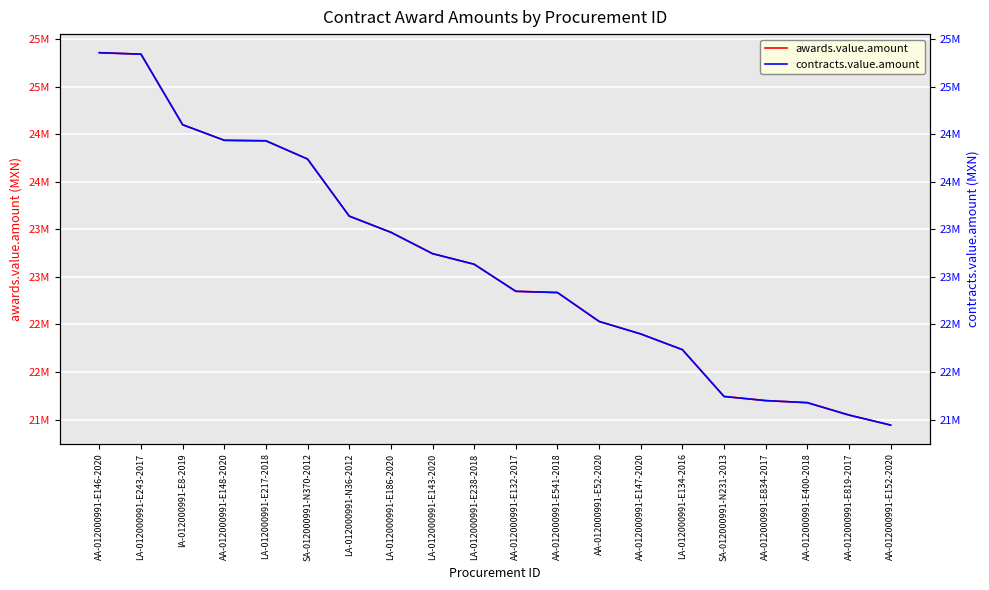

How many data points in awards.value.amount are less than 23132590?

10